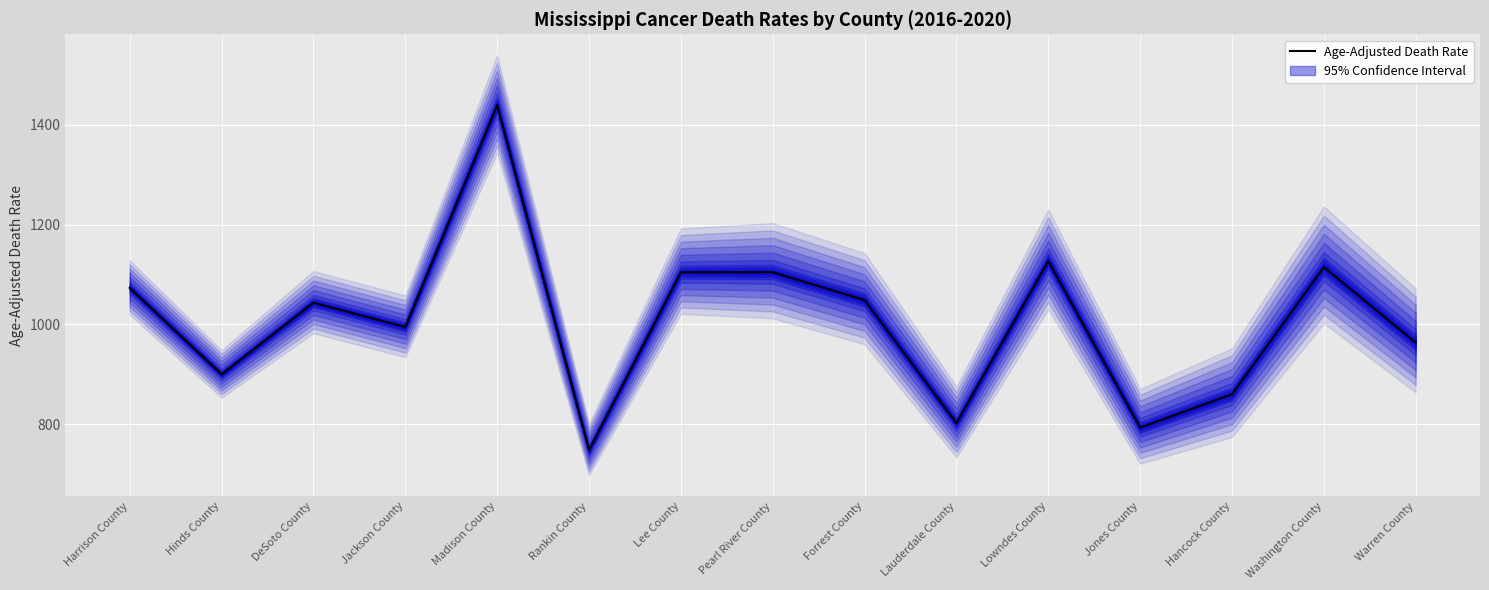

Which category has the highest value across all series?

Madison County